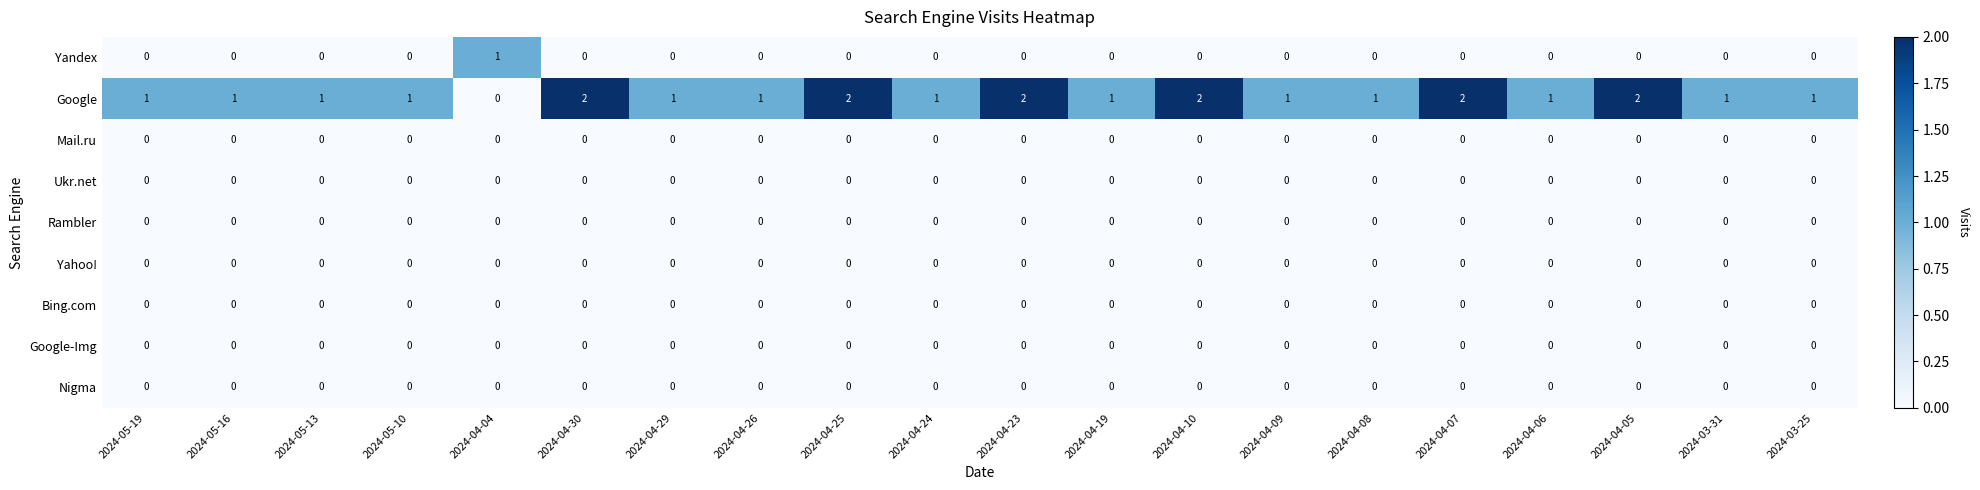

At how many categories does at least one series exceed 0?

20